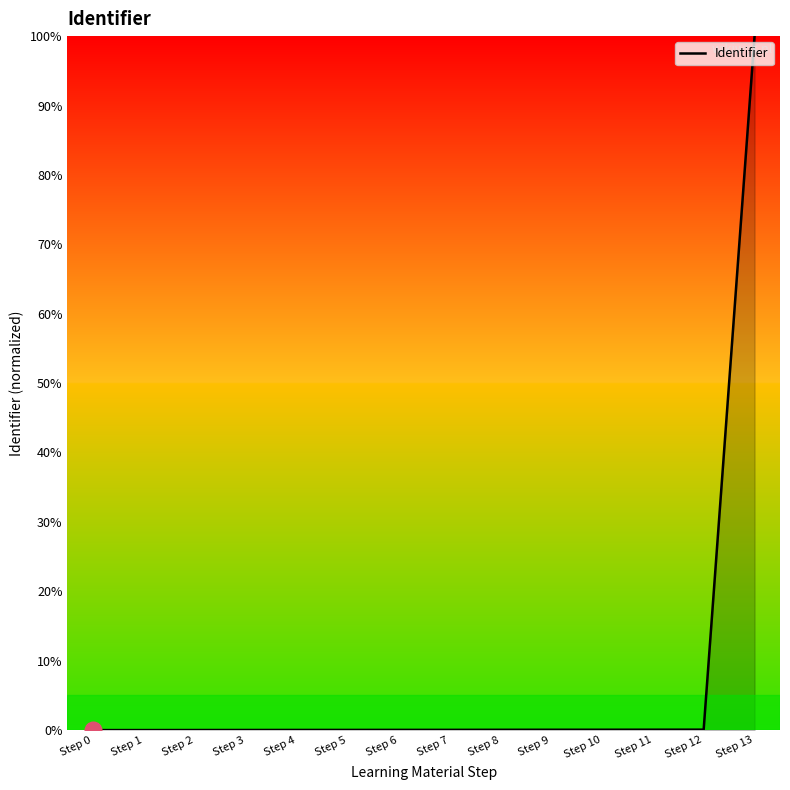

Is it true that the value at Step 5 is 0.0?

True